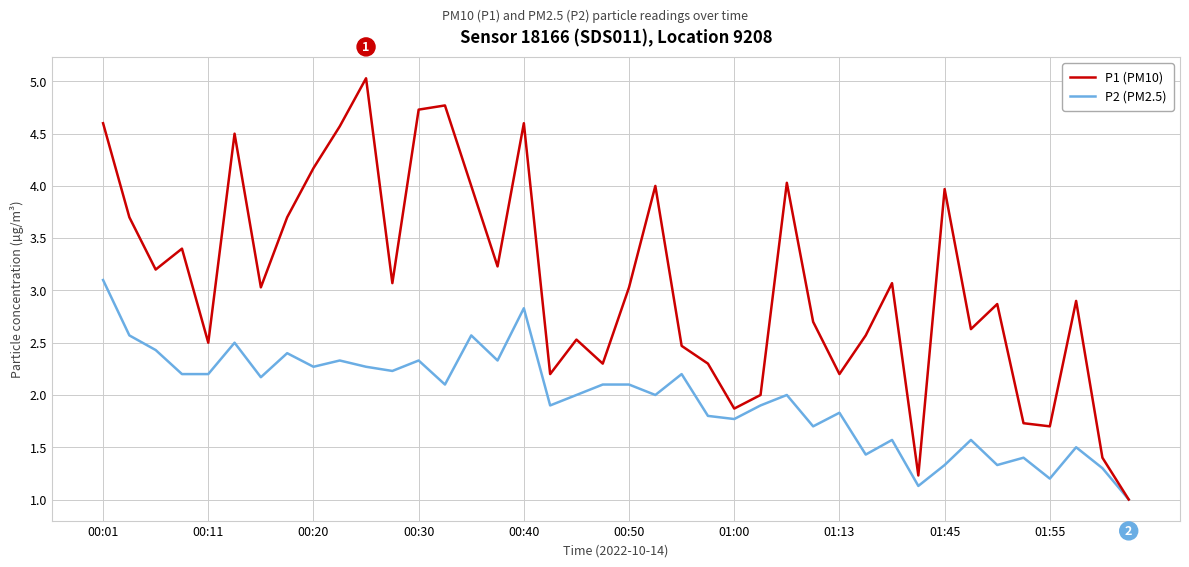

How many series are shown in this chart?

2